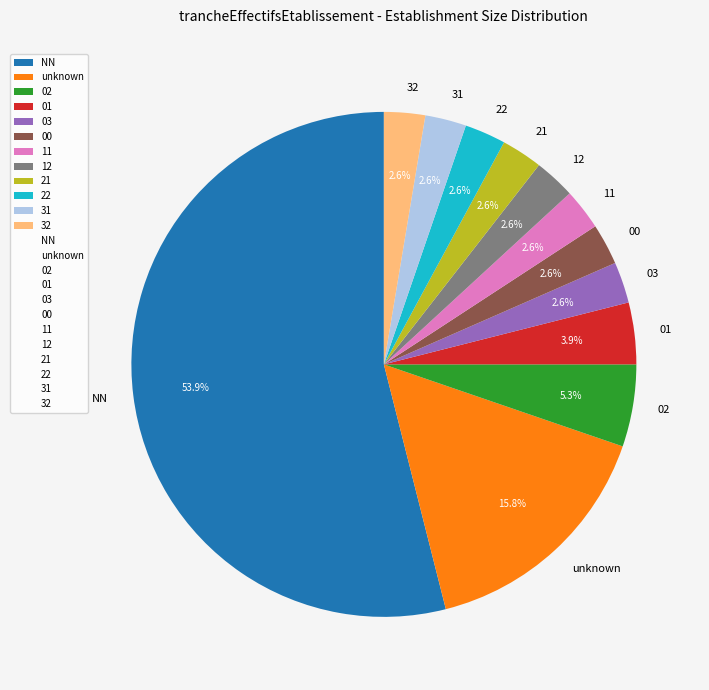

Which slice is the largest?

NN